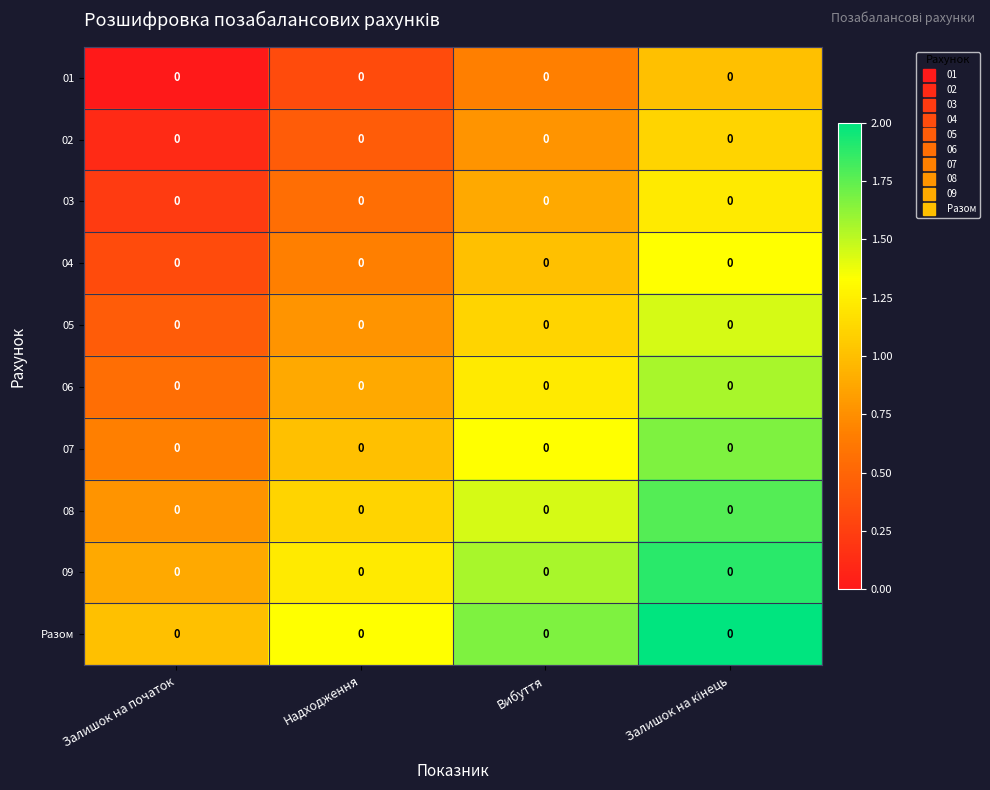

Which label corresponds to the smallest value in the chart?

Залишок на початок